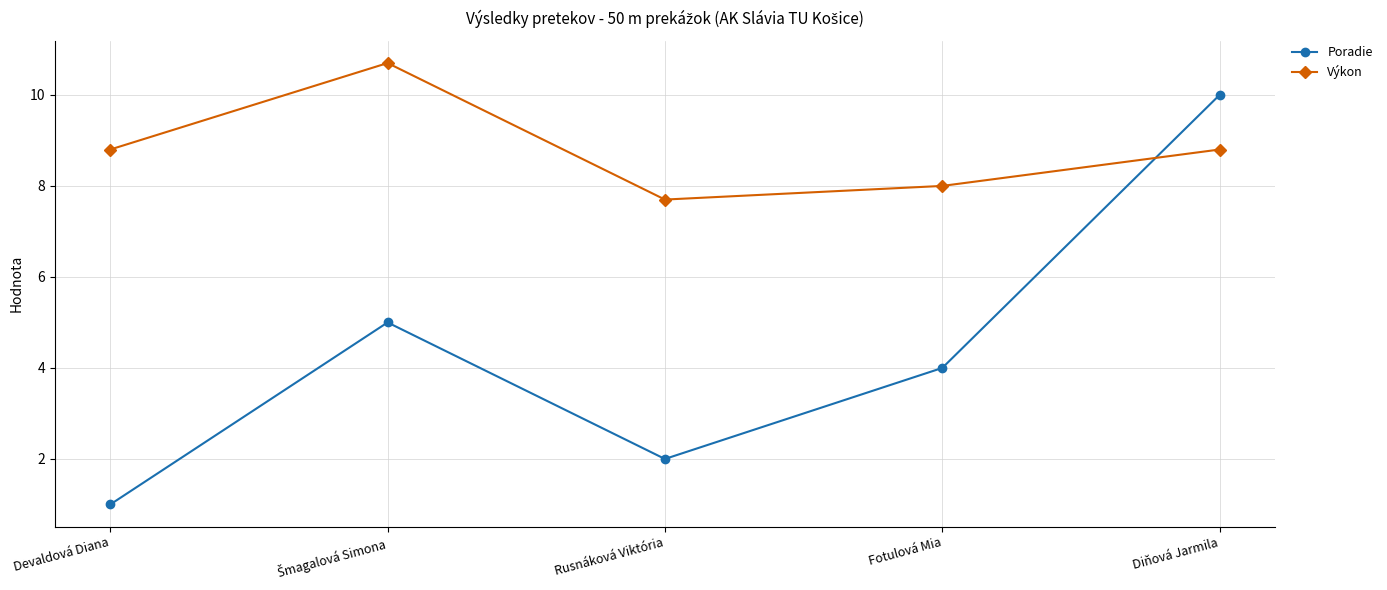

Between Rusnáková Viktória and Diňová Jarmila, which series saw the biggest shift?

Poradie